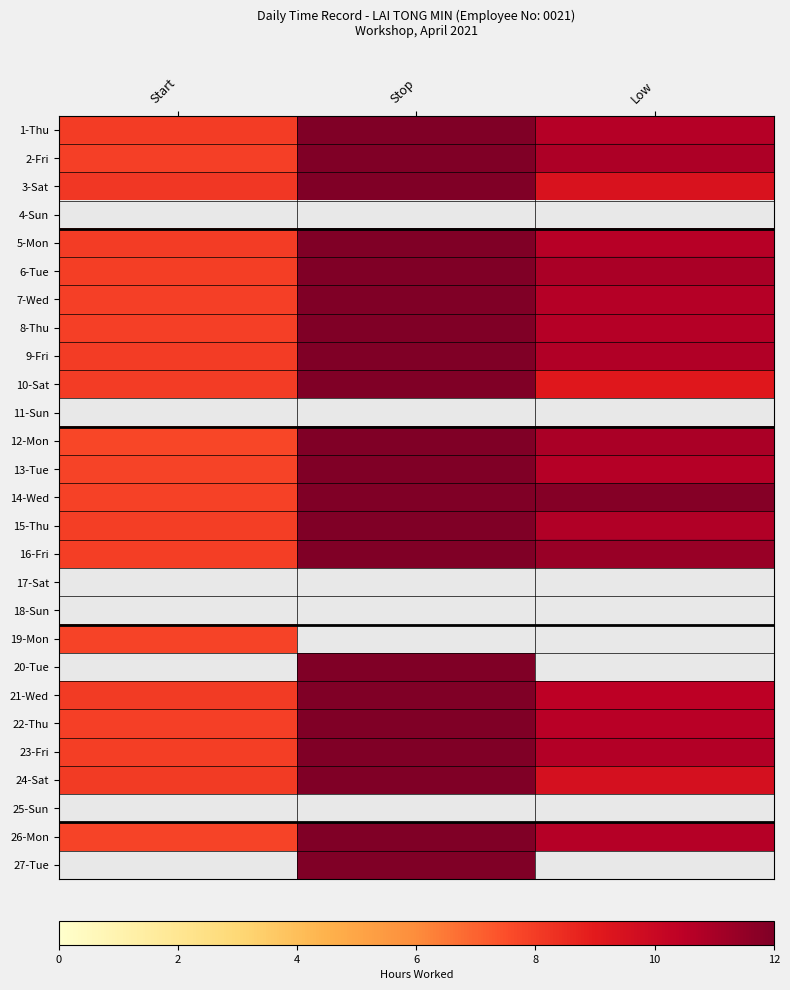

Which label corresponds to the smallest value in the chart?

Start